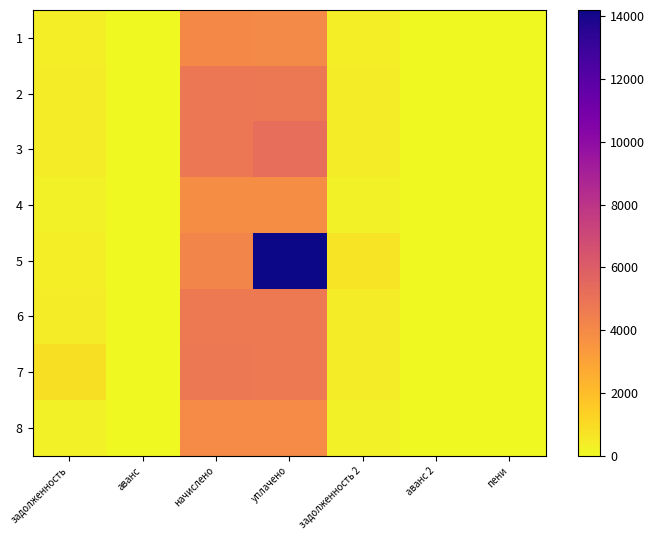

What is the spread (max minus min) of values at начислено?

935.8